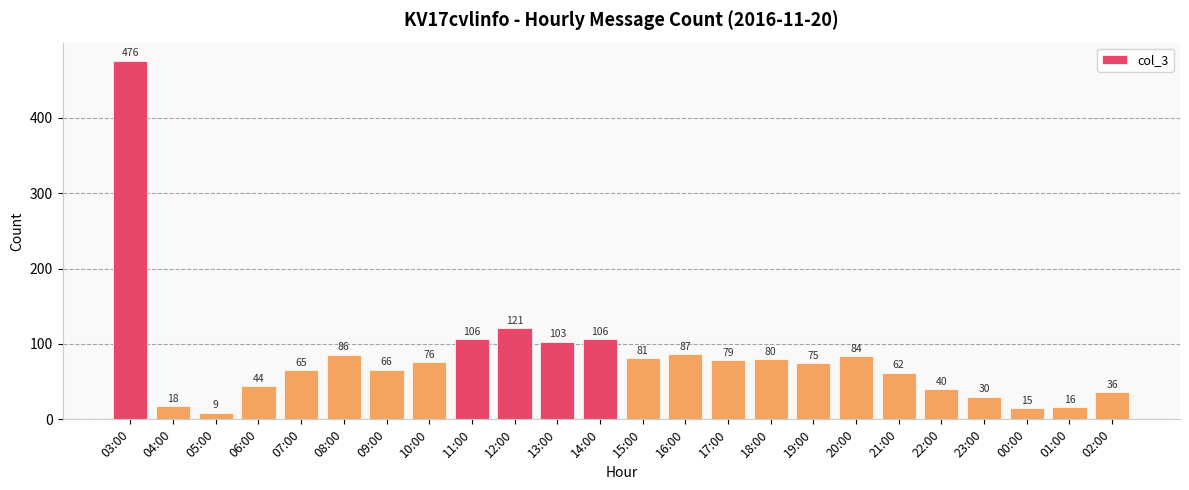

What is the smallest value displayed?

9